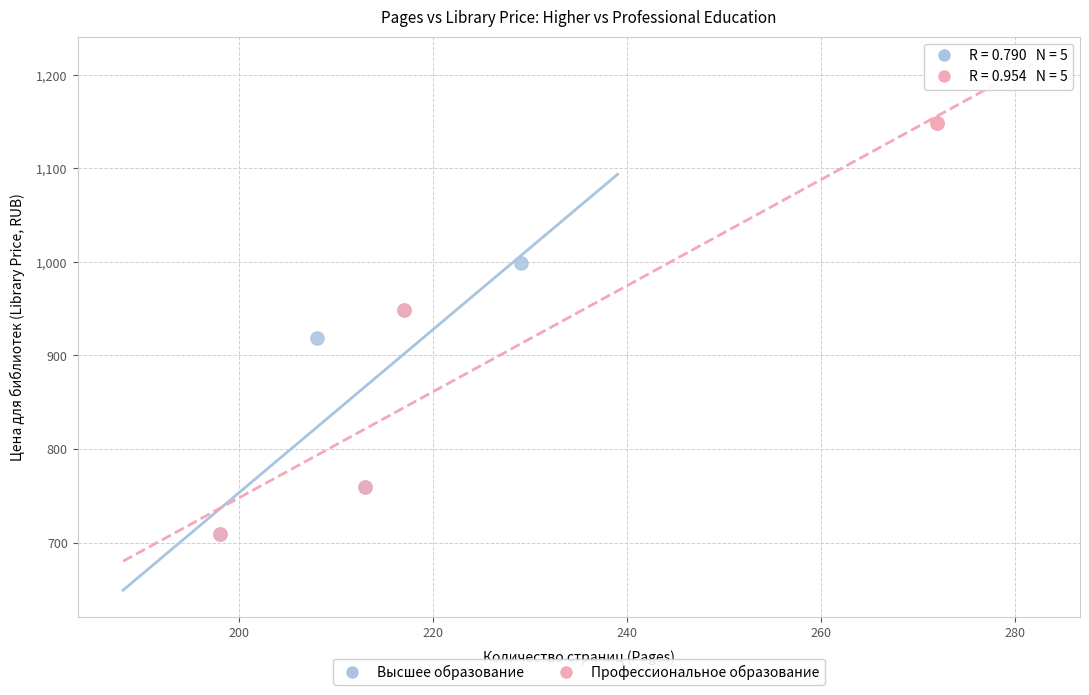

Which series has the largest Y range (max minus min)?

Профессиональное образование